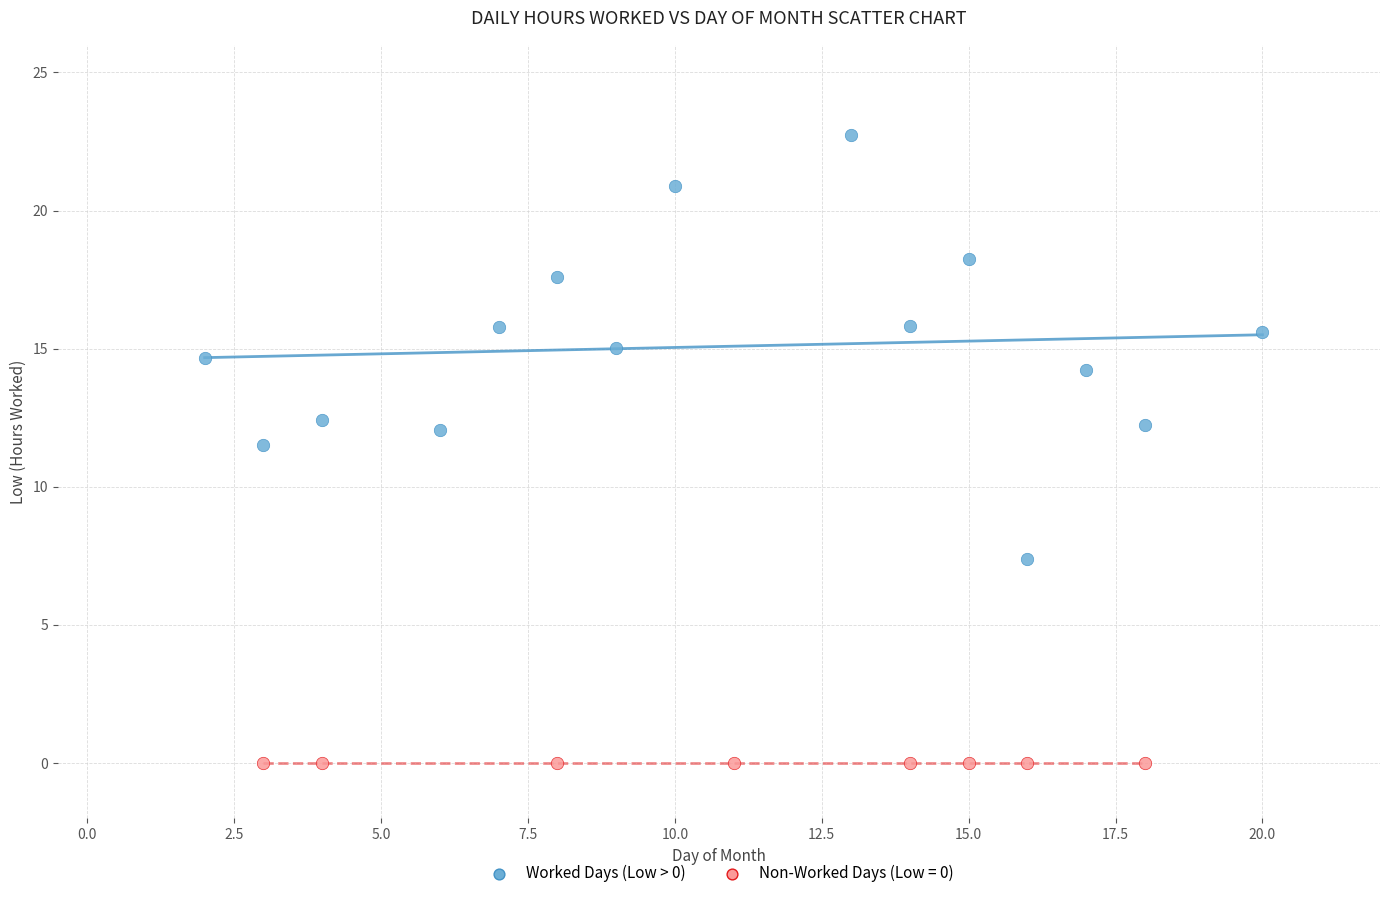

Which series reaches the maximum Y coordinate?

Worked Days (Low > 0)